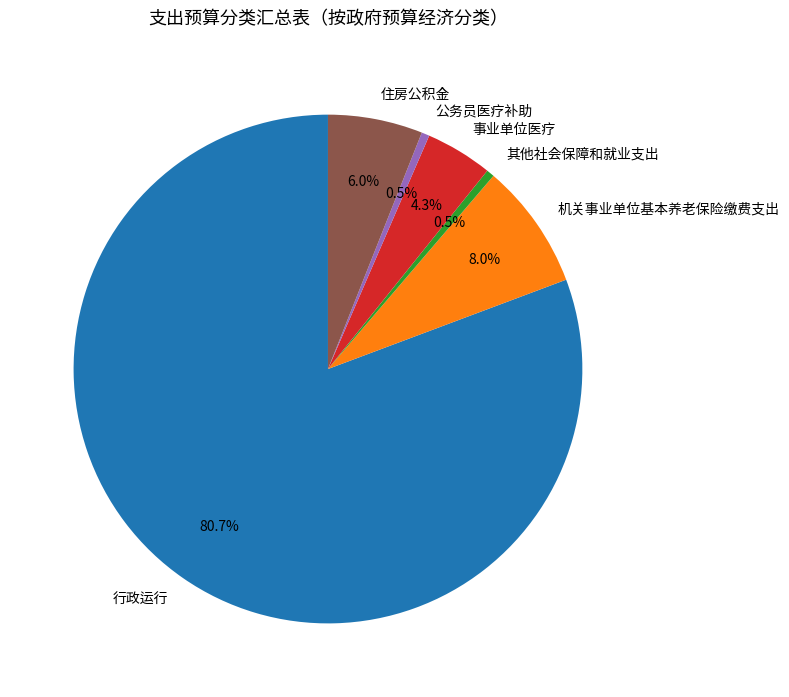

What is the ratio of the value at 机关事业单位基本养老保险缴费支出 to the value at 住房公积金?

1.3